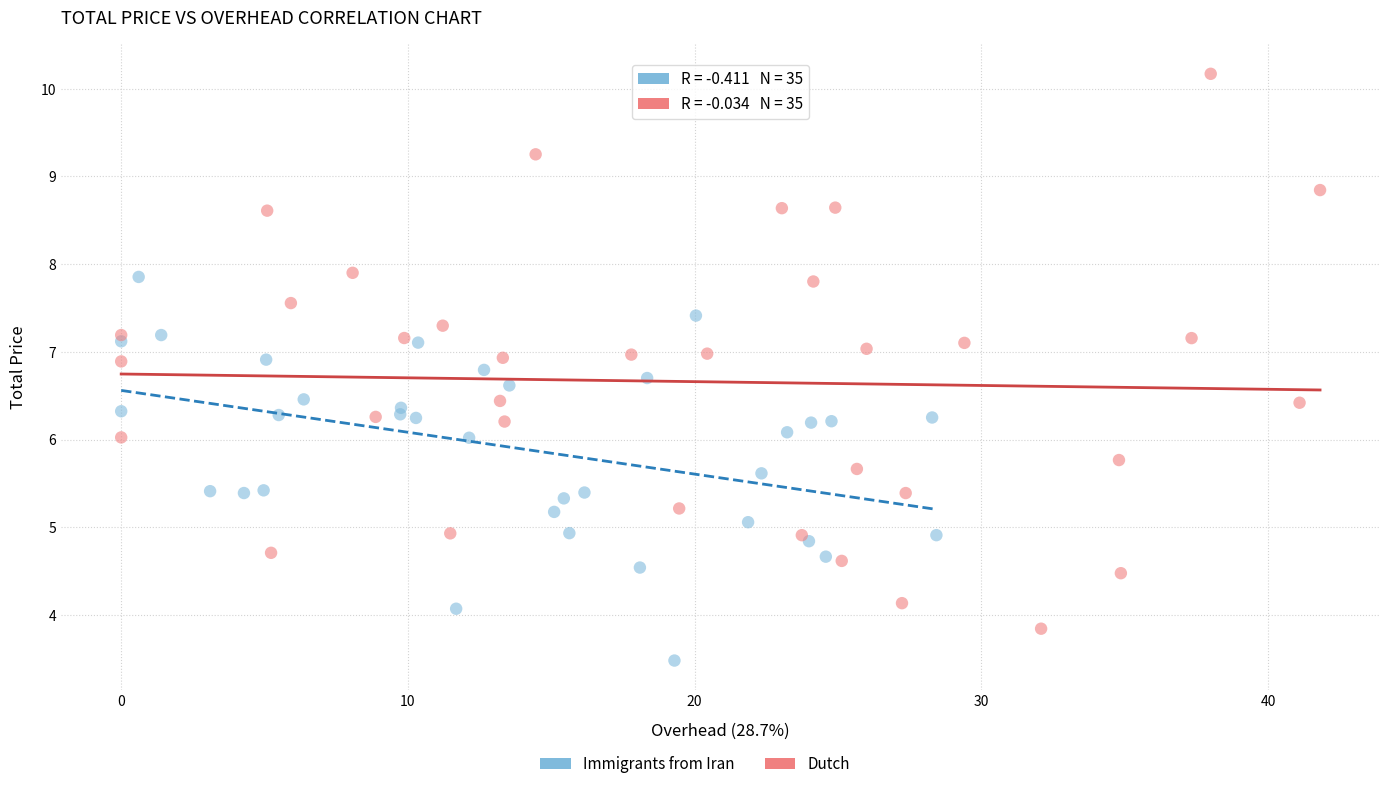

Which series has the largest Y range (max minus min)?

Dutch